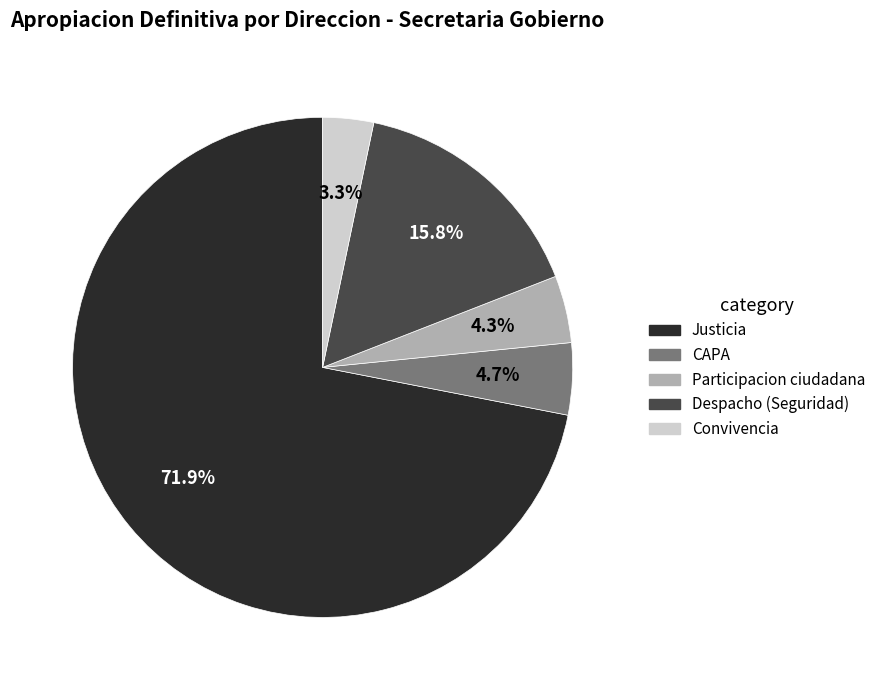

Is Justicia the majority of the pie?

Yes